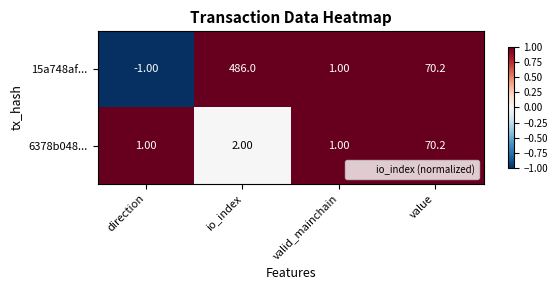

What is the average value of the 6378b048... series?

18.6